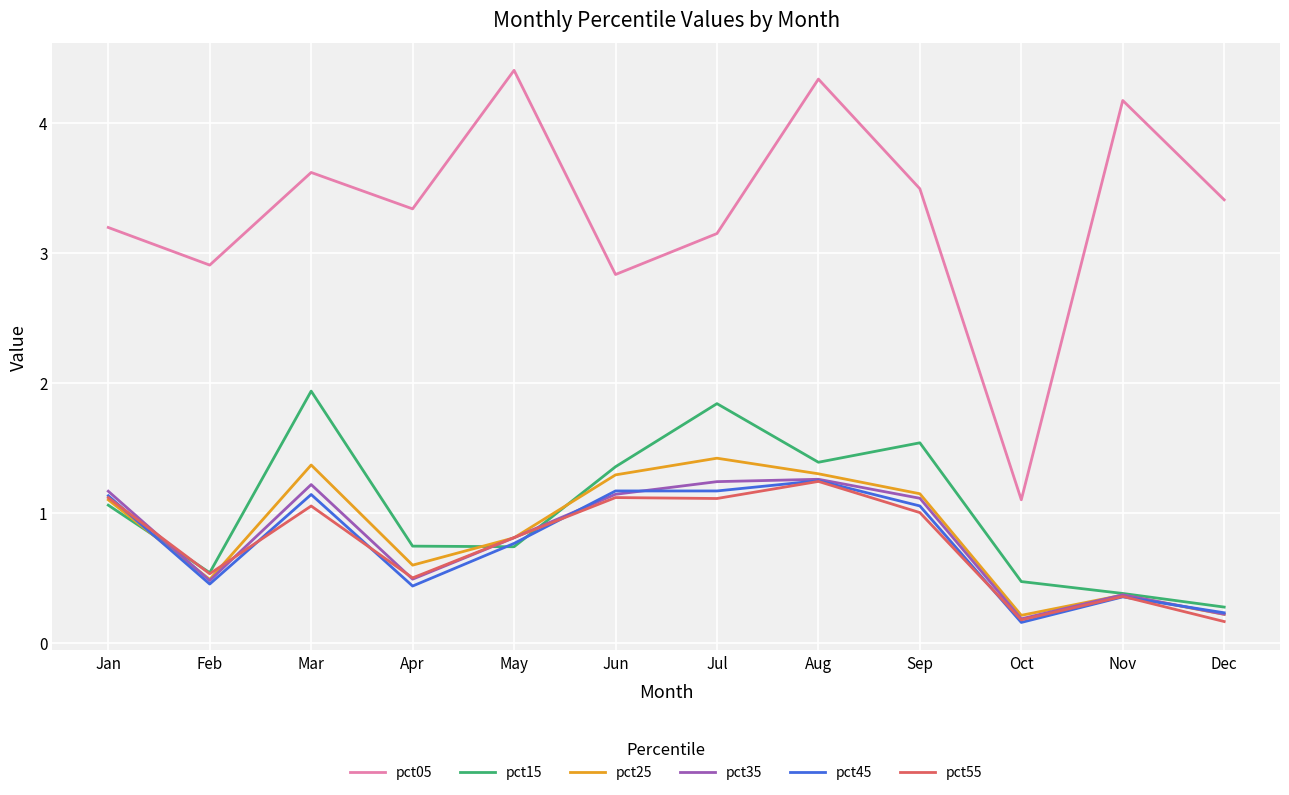

Does the chart have visible grid lines?

Yes